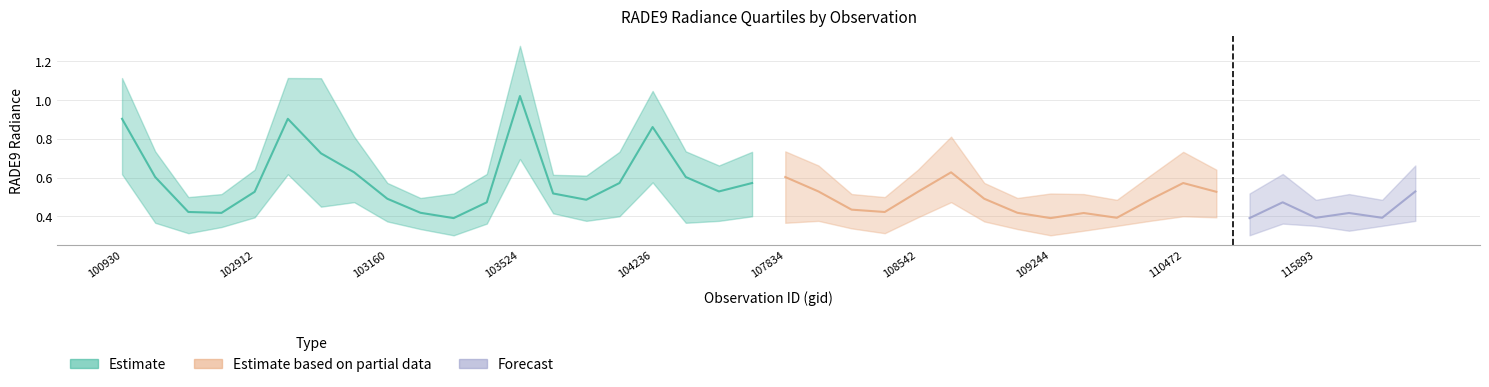

What is the difference between the maximum and second lowest values in the rade9_bin_1q series?

0.4